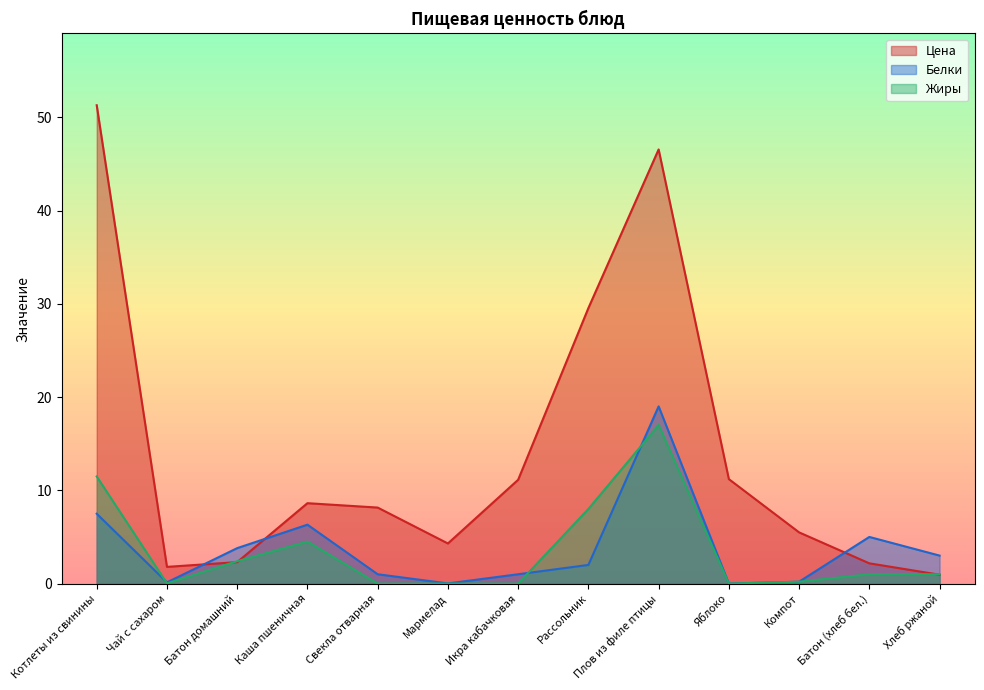

Reading left to right, transcribe all the data shown in this chart.

Цена: Котлеты из свинины=51.3	Чай с сахаром=1.8	Батон домашний=2.3	Каша пшеничная=8.6	Свекла отварная=8.2	Мармелад=4.3	Икра кабачковая=11.1	Рассольник=29.5	Плов из филе птицы=46.5	Яблоко=11.2	Компот=5.5	Батон (хлеб бел.)=2.2	Хлеб ржаной=0.9
Белки: Котлеты из свинины=7.5	Чай с сахаром=0.1	Батон домашний=3.8	Каша пшеничная=6.3	Свекла отварная=1.0	Мармелад=0.0	Икра кабачковая=1.0	Рассольник=2.0	Плов из филе птицы=19.0	Яблоко=0.0	Компот=0.2	Батон (хлеб бел.)=5.0	Хлеб ржаной=3.0
Жиры: Котлеты из свинины=11.5	Чай с сахаром=0.0	Батон домашний=2.4	Каша пшеничная=4.5	Свекла отварная=0.0	Мармелад=0.0	Икра кабачковая=0.0	Рассольник=8.0	Плов из филе птицы=17.0	Яблоко=0.0	Компот=0.2	Батон (хлеб бел.)=1.0	Хлеб ржаной=1.0